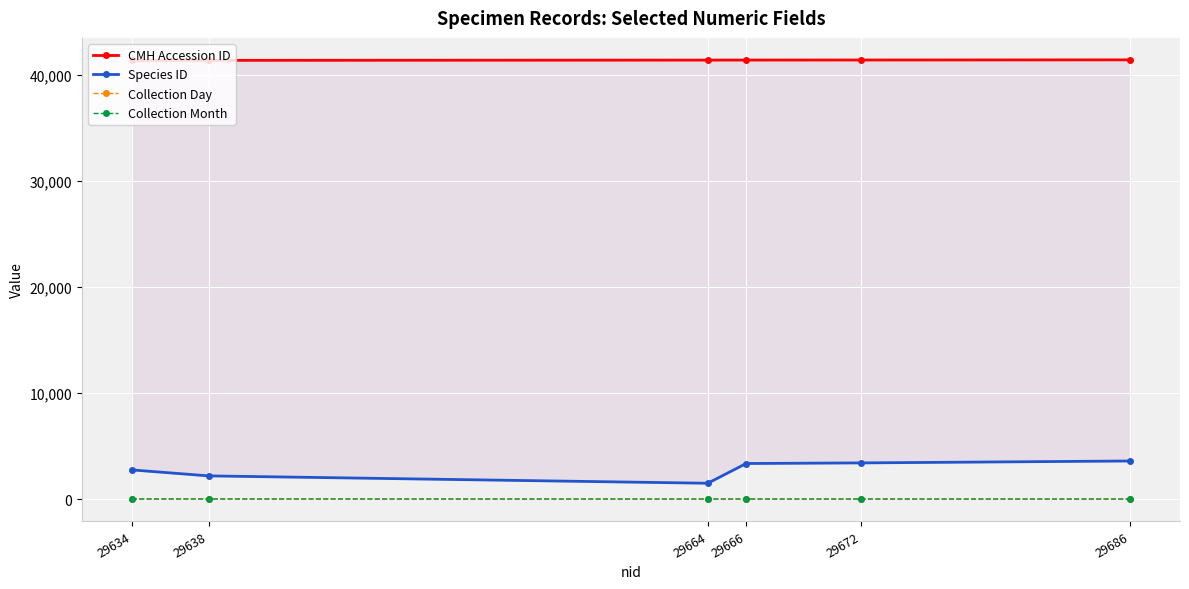

What is the minimum value shown in the chart?

4